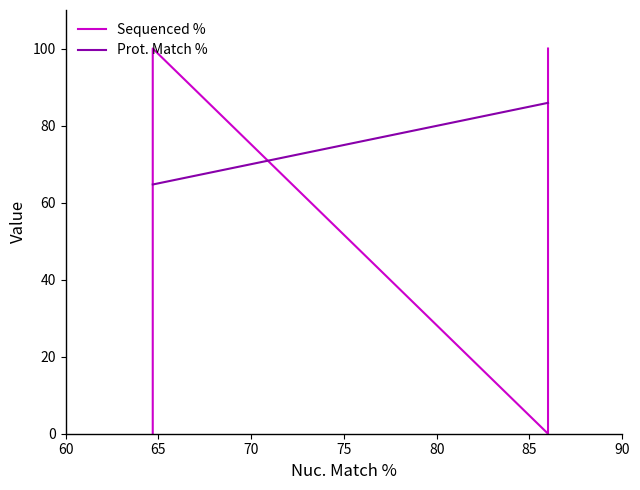

What is the greatest value displayed?

100.0